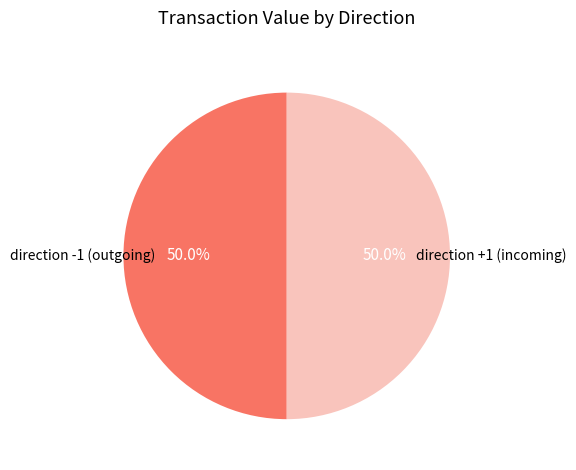

Count the number of slices in the pie.

2